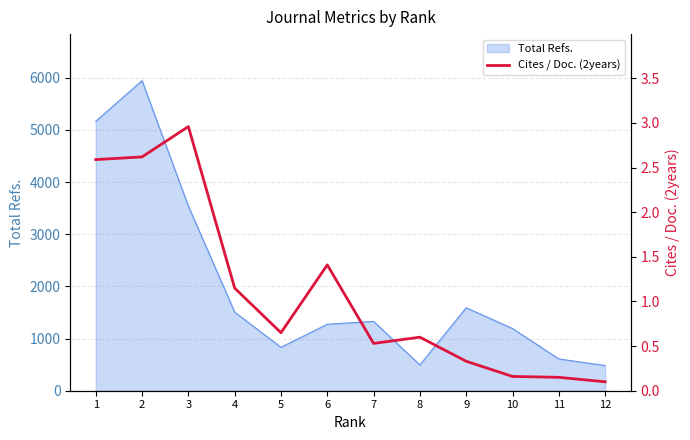

What is the smallest value displayed?

0.1